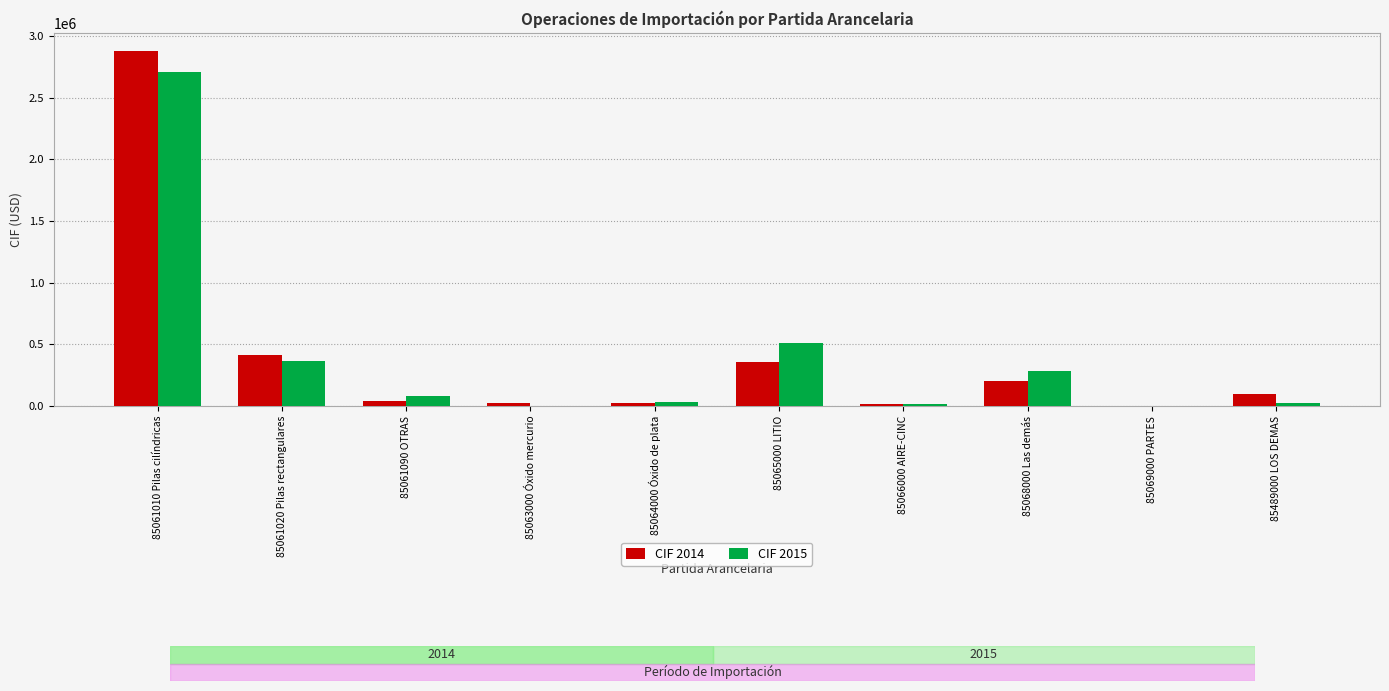

The value of CIF 2015 at 85069000 PARTES is 0.0. True or false?

True